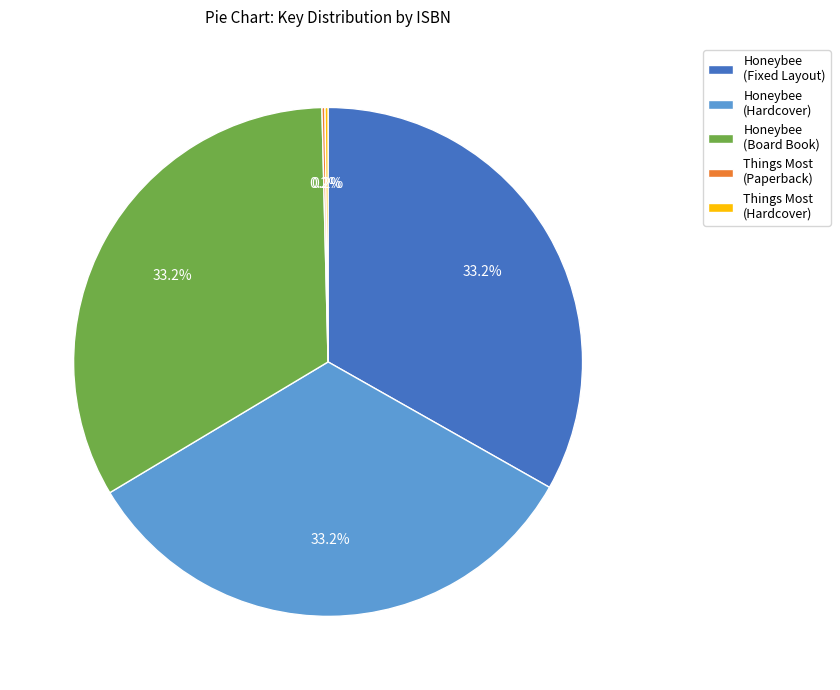

To the nearest percent, what is the average slice percentage?

20%